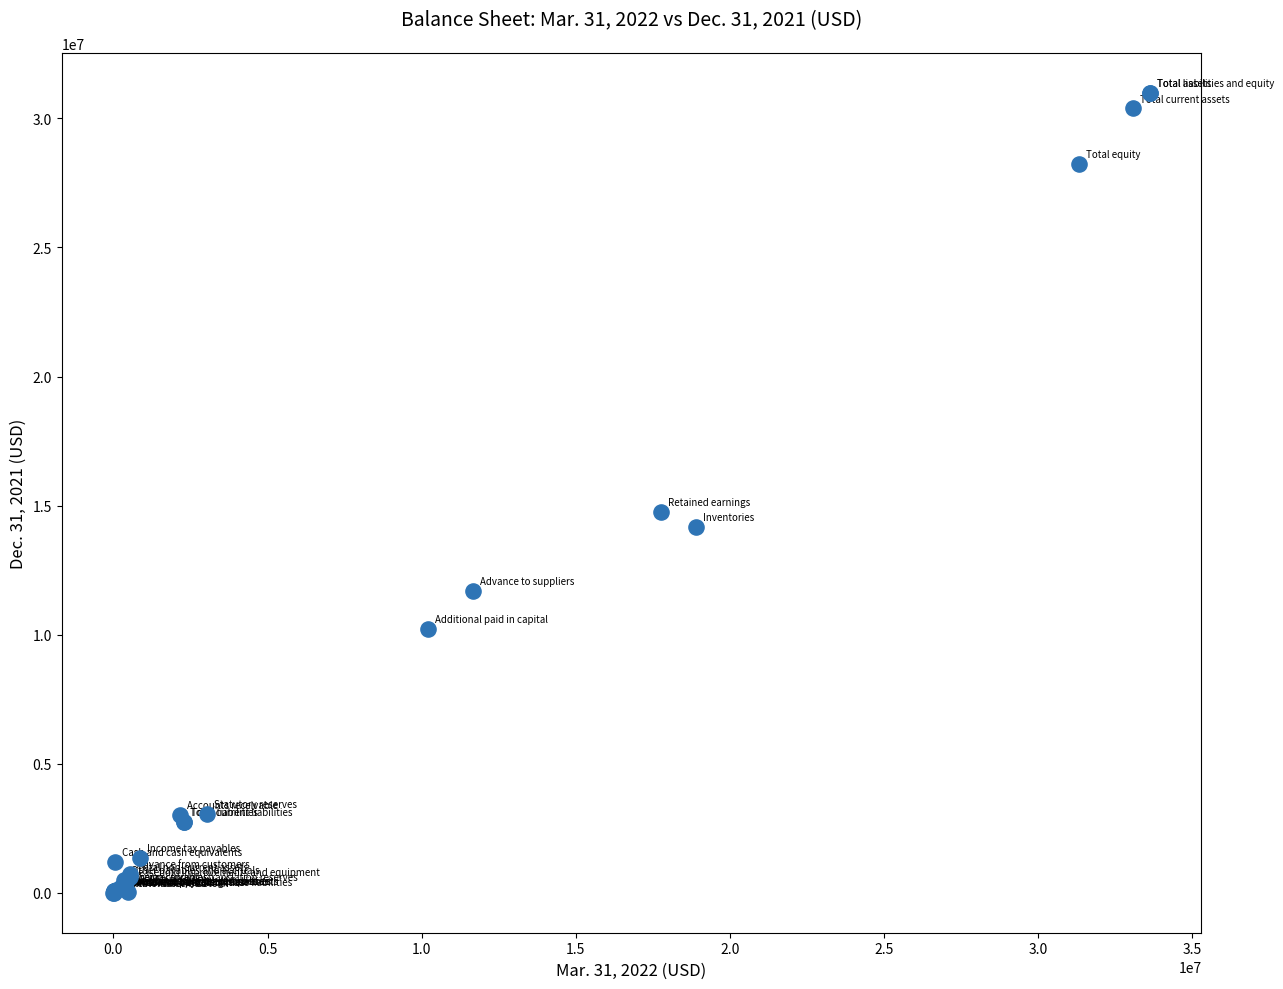

What Y value in the scatter plot is closest to 15496656?

14756582